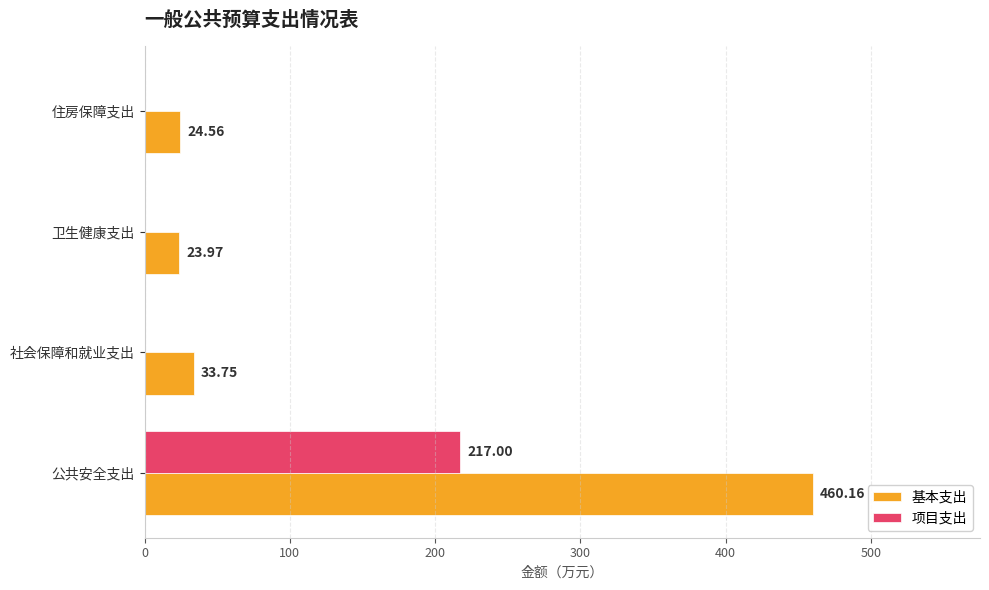

What is the highest value of the 项目支出 series?

217.0